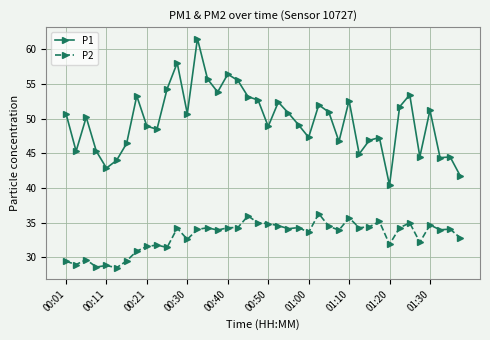

Which series has the largest range (max minus min)?

P1